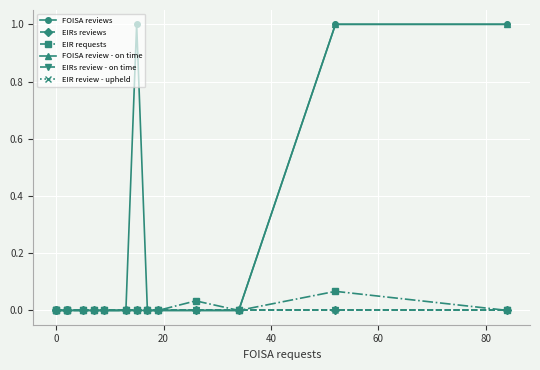

At how many categories does at least one series exceed 0?

4